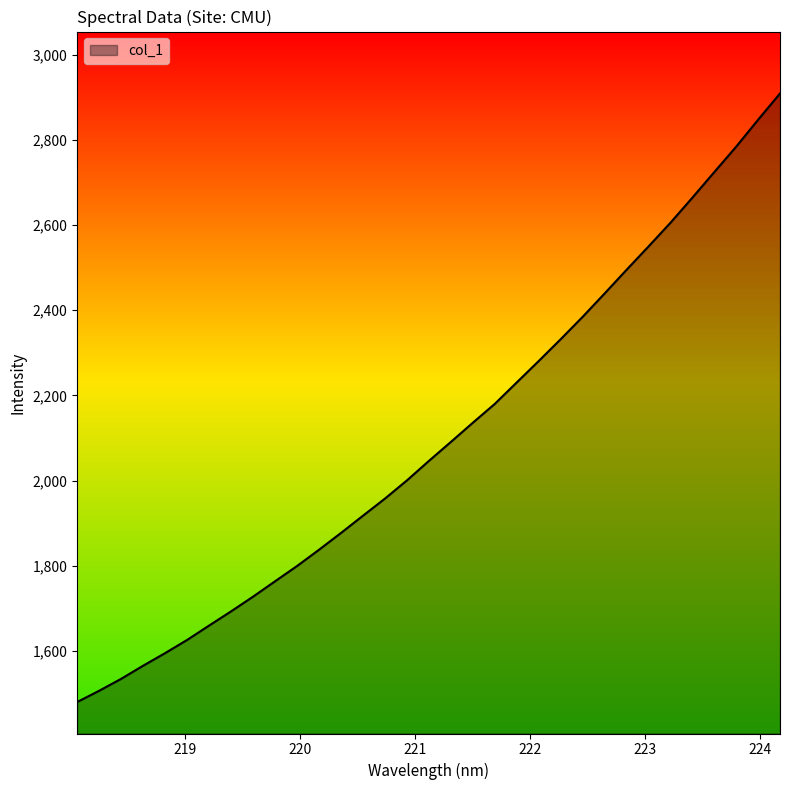

What is the difference between the maximum and minimum values?

1429.9